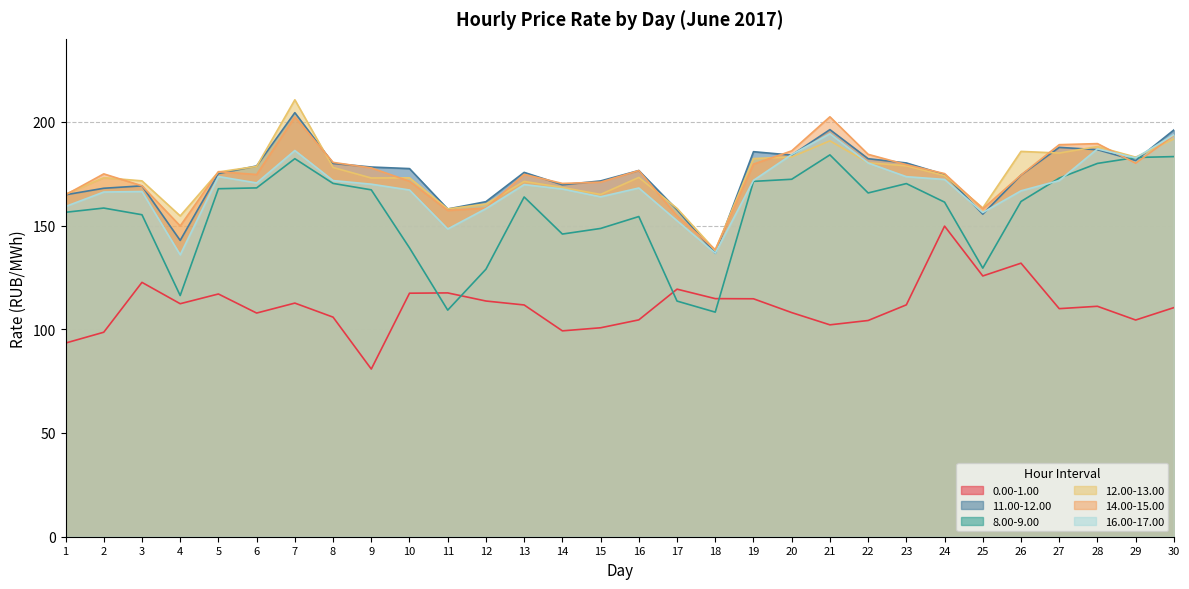

What is the total value across all series at 28?

1042.1